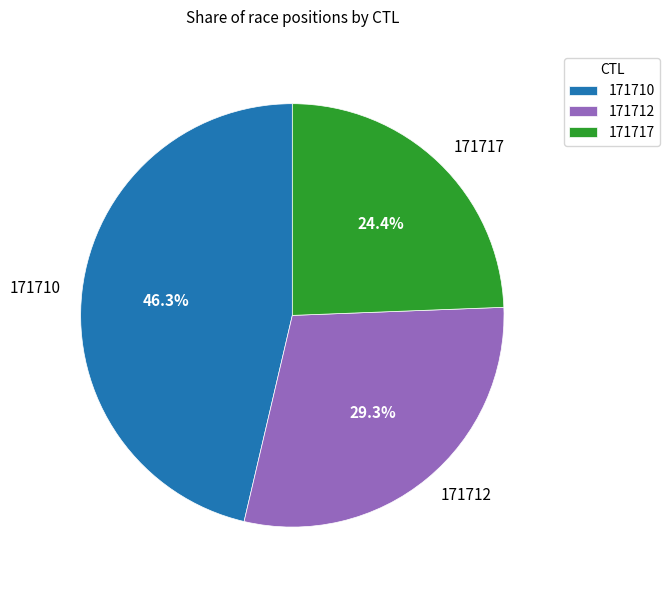

To the nearest percent, what percentage of the pie is 171710?

46%